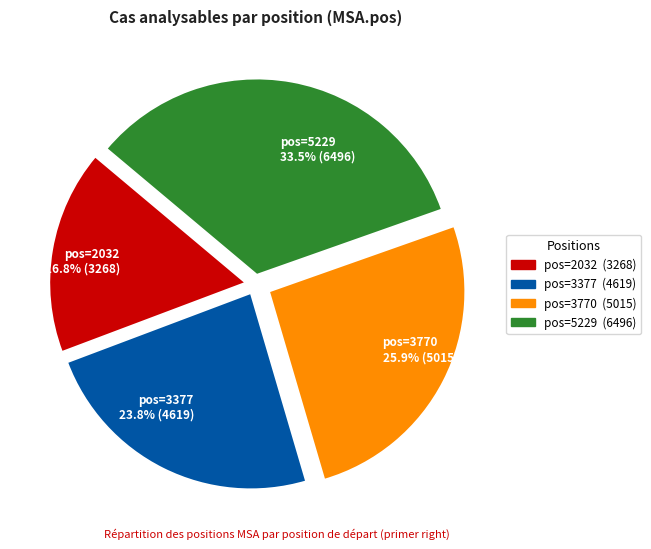

How many slices are in this pie chart?

4